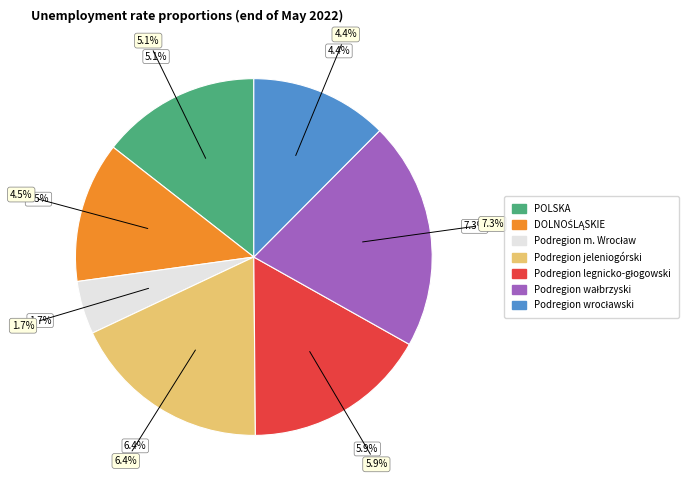

To the nearest percent, what portion does Podregion legnicko-głogowski represent?

17%